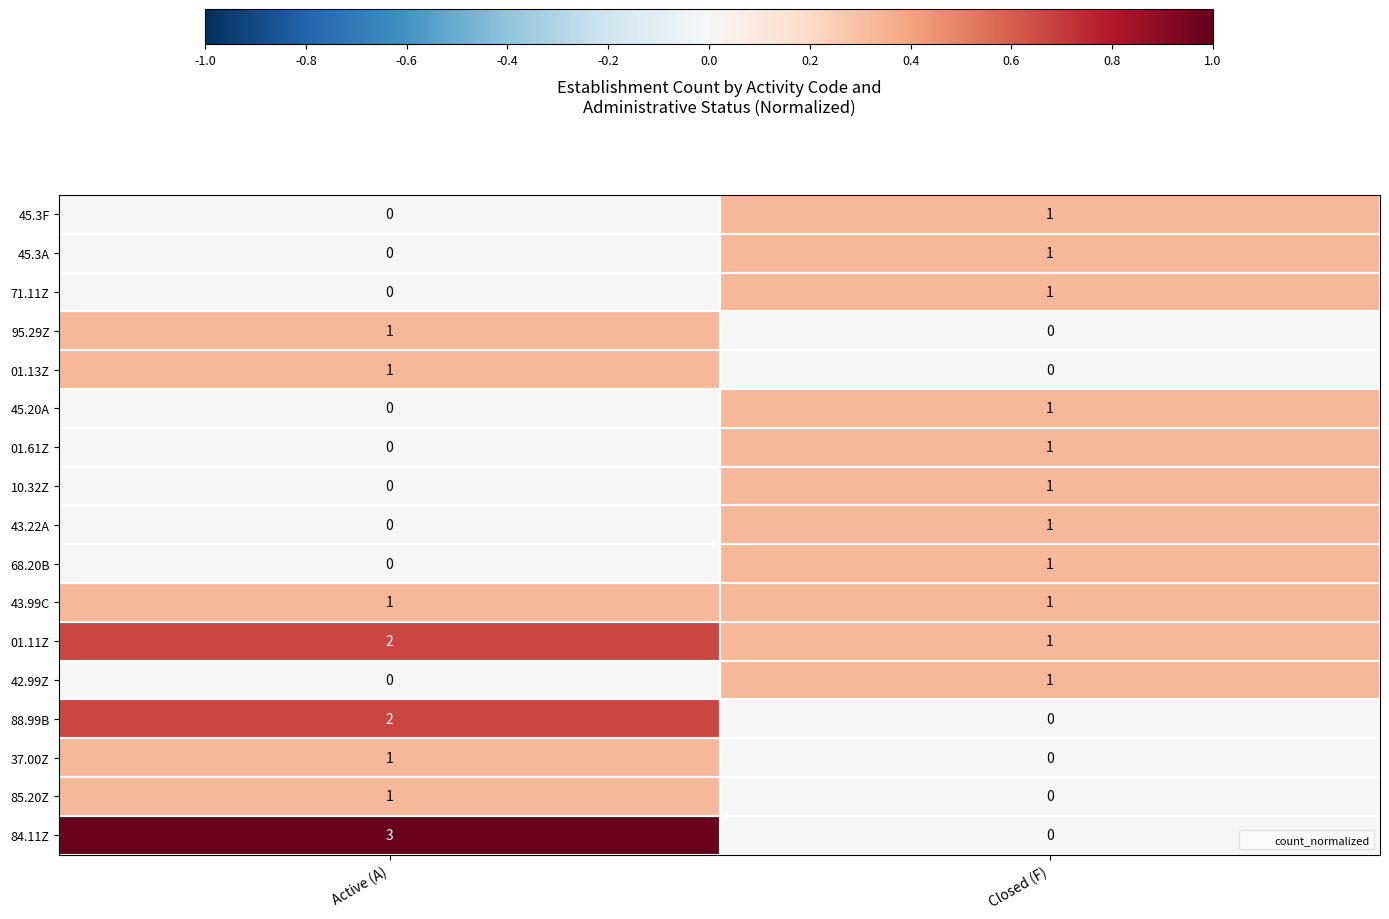

Rank the categories by 95.29Z value from highest to lowest.

Active (A), Closed (F)